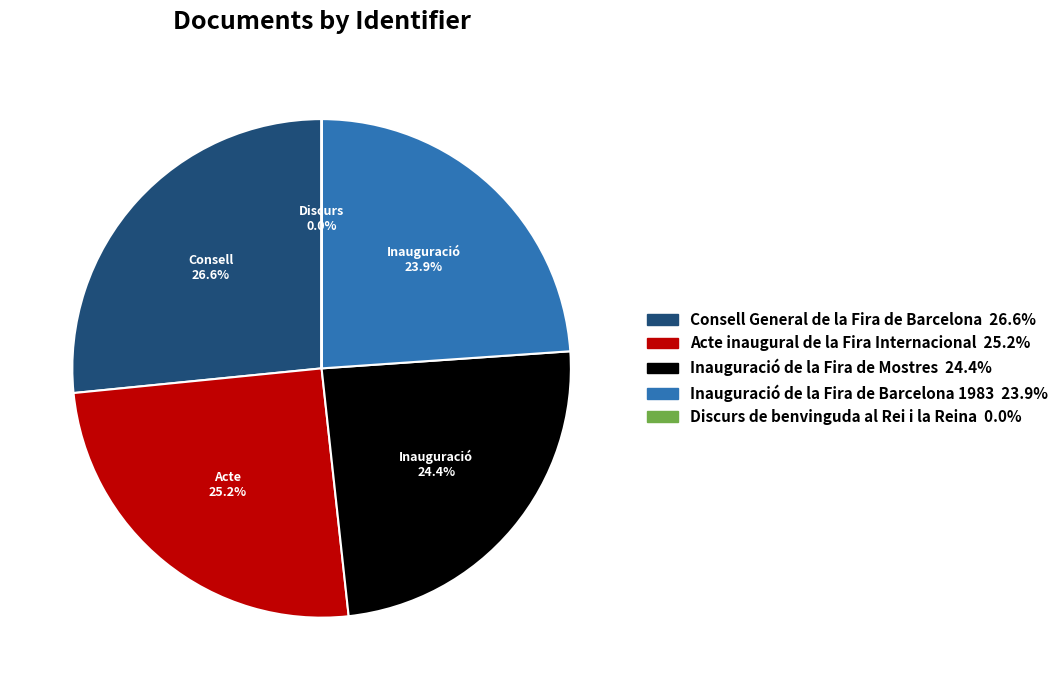

What is the ratio of the value at Inauguració de la Fira de Mostres to the value at Acte inaugural de la Fira Internacional?

1.0